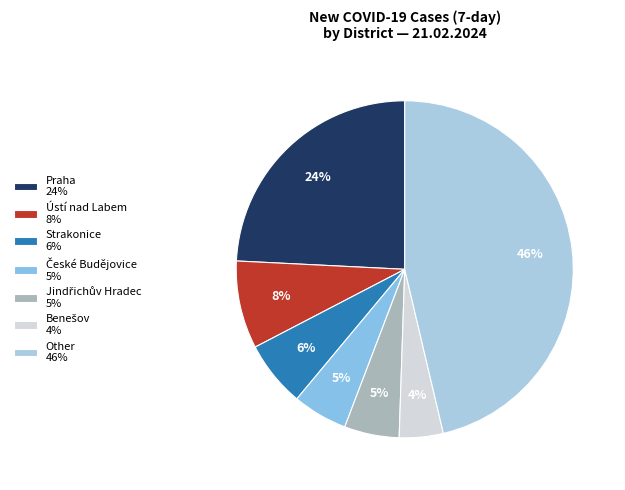

Count the number of slices in the pie.

7